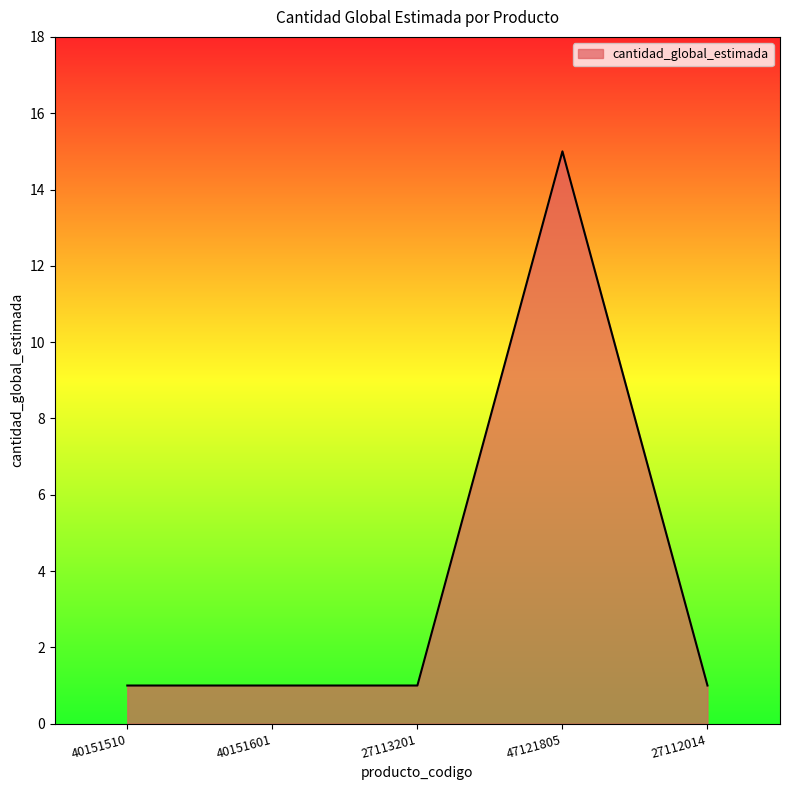

What is the average value?

4